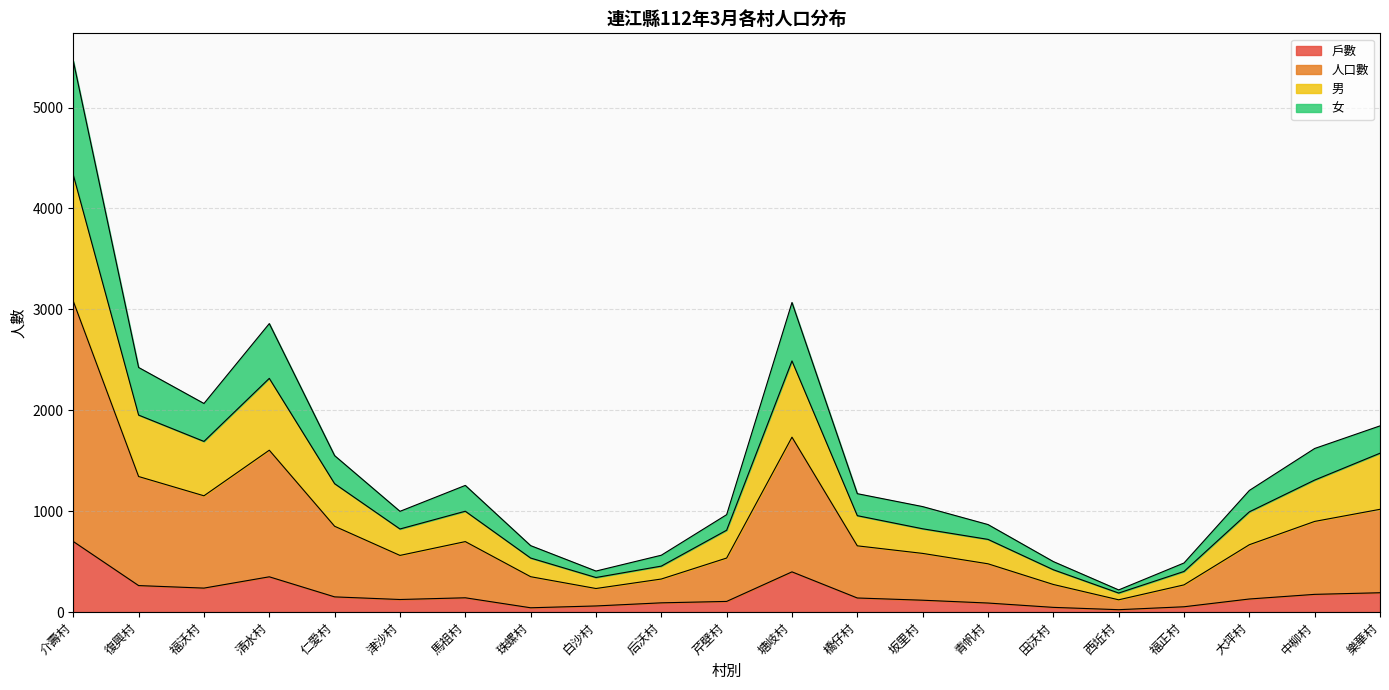

True or false: 女 and 男 cross at least once.

False